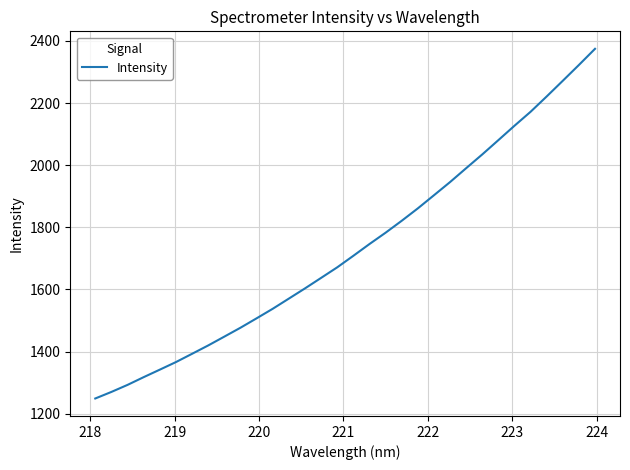

What is the smallest value displayed?

1248.9